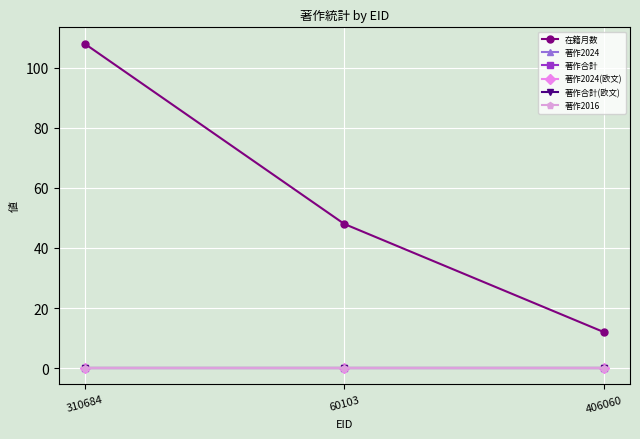

Is the value of 著作2016 at 406060 greater than the value of 在籍月数 at 60103?

No